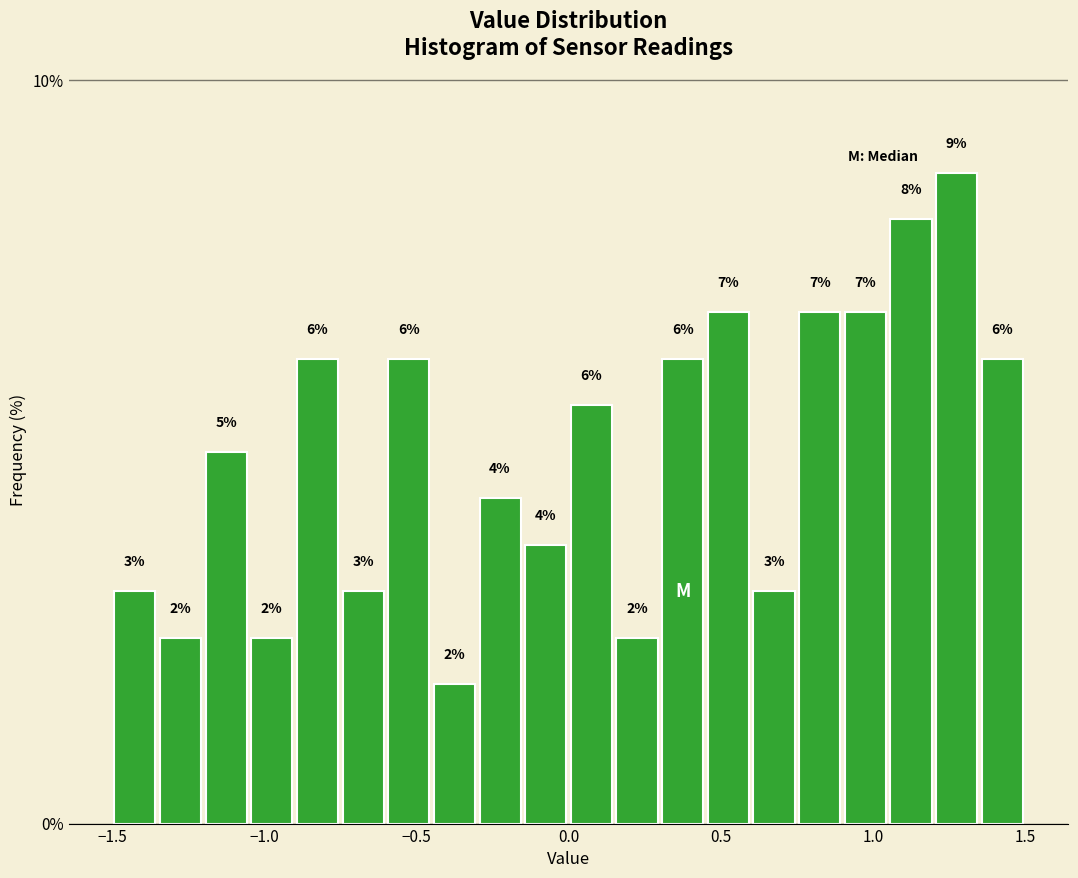

Around what value on the x-axis is the tallest bar? Give the approximate position of its centre, as read against the axis.

1.30